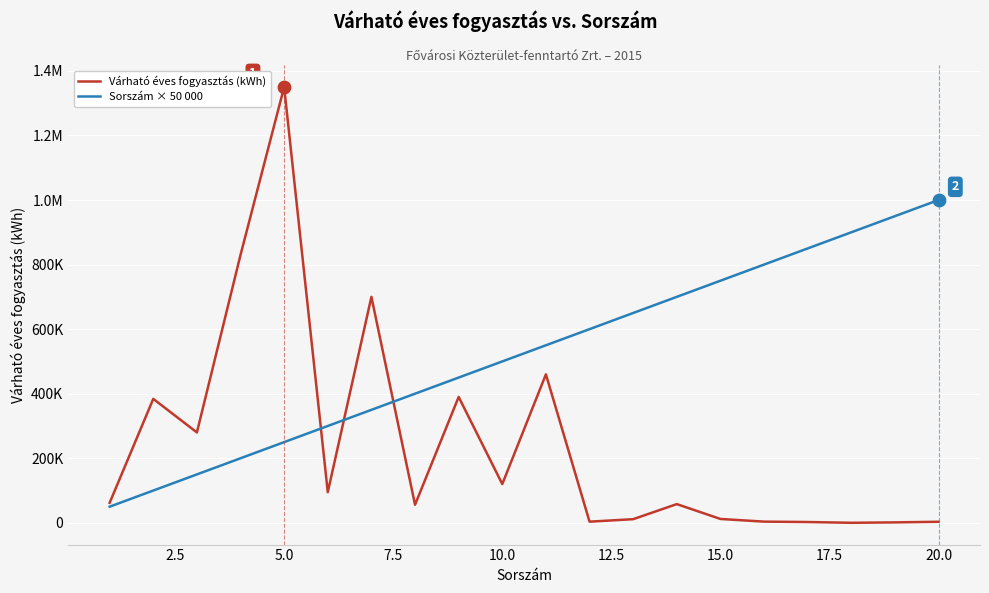

Which series has the largest total across all categories?

Sorszám × 50 000